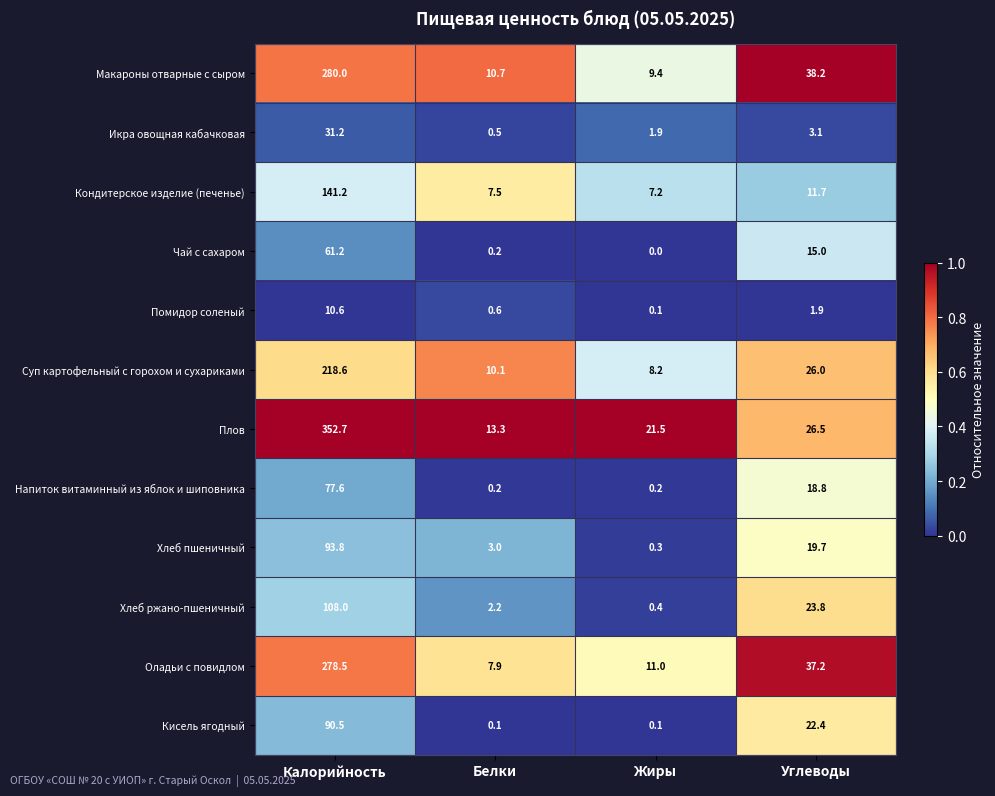

Which series has the largest range (max minus min)?

Плов